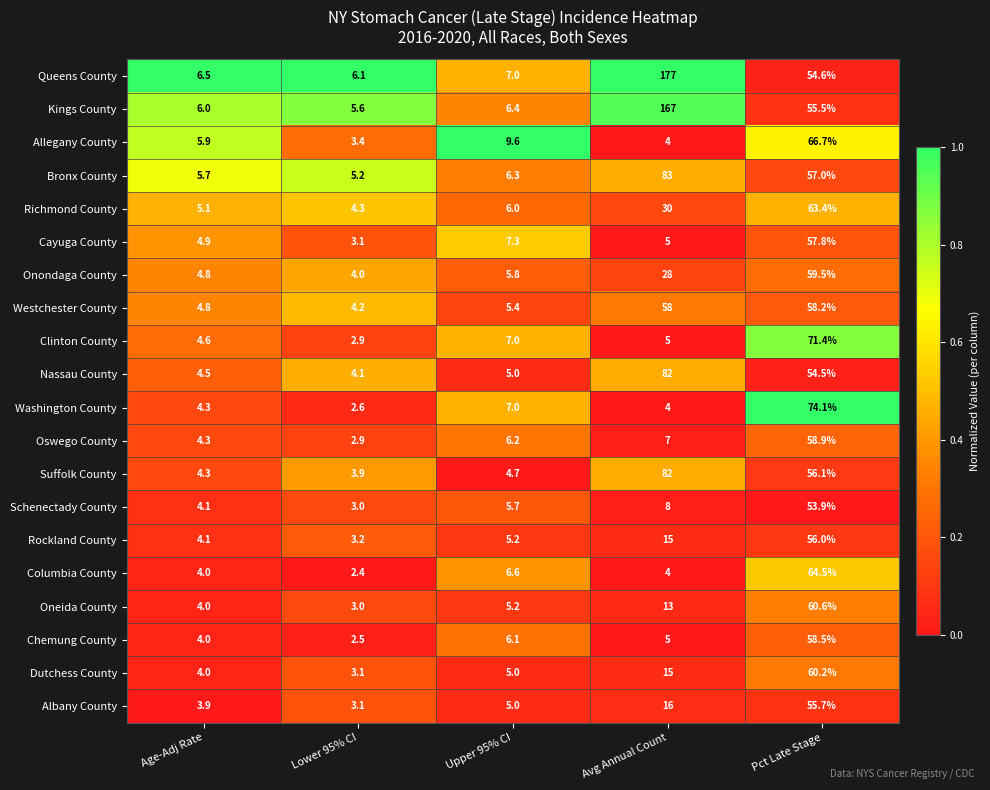

What is the total value across all series at Pct Late Stage?

1197.1